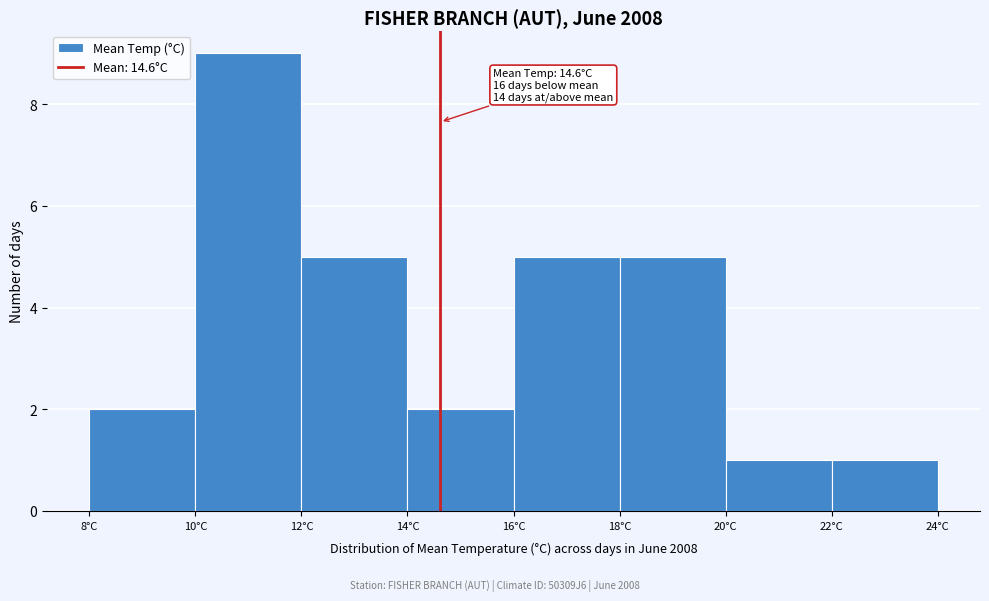

Over which range of the x-axis is the bar tallest?

10 to 12